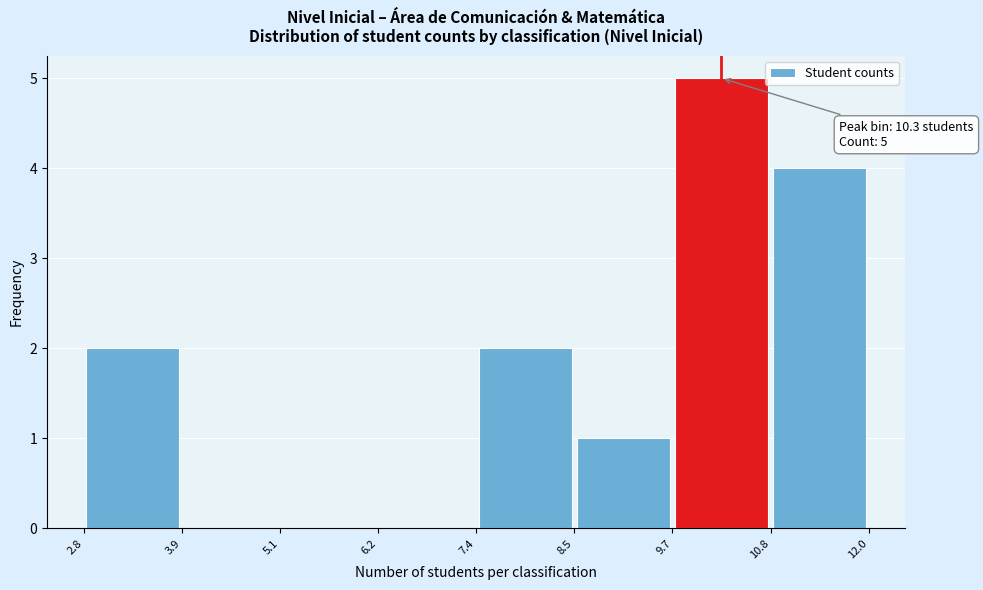

Over which range of the x-axis is the bar tallest?

9.7 to 10.8